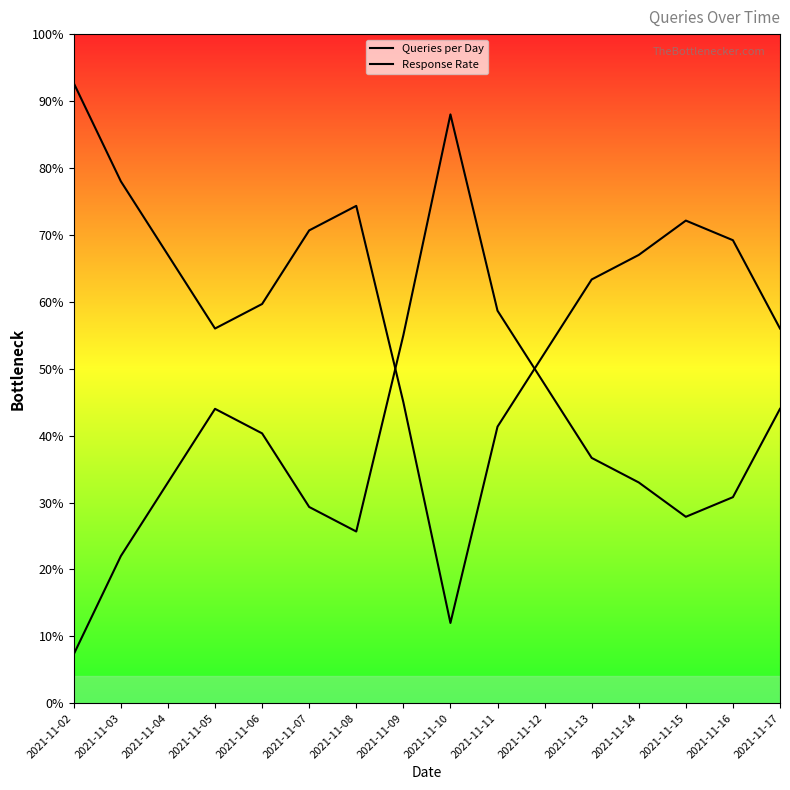

What is the value of the Response Rate point at the 7th from the left?

74.3